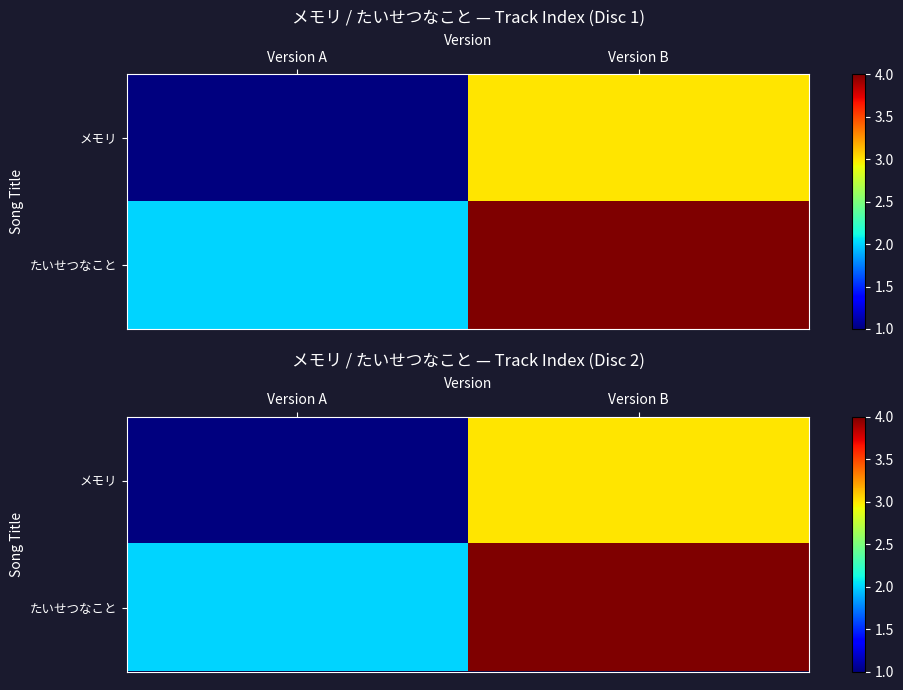

At which label is メモリ closest to 2?

Version A